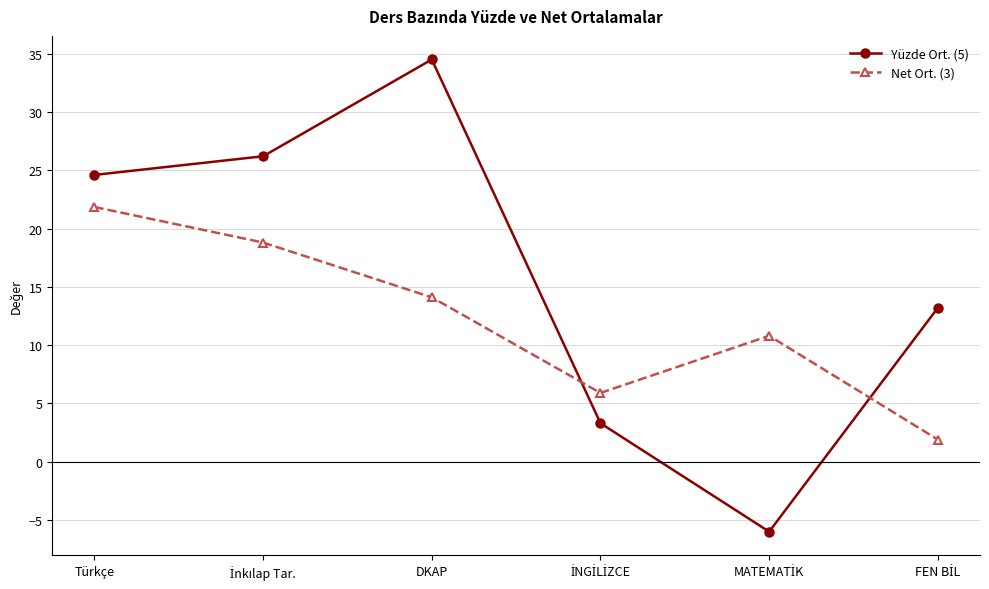

Where does the Net Ort. (3) series first go above 14?

Türkçe